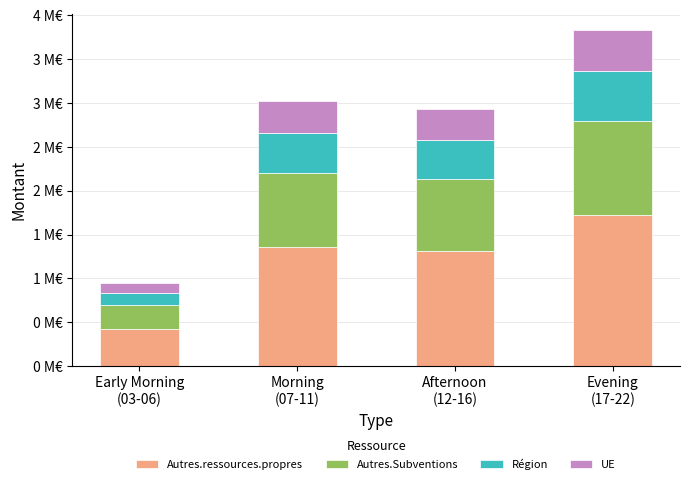

What are all the series names shown in the legend?

Autres.ressources.propres, Autres.Subventions, Région, UE